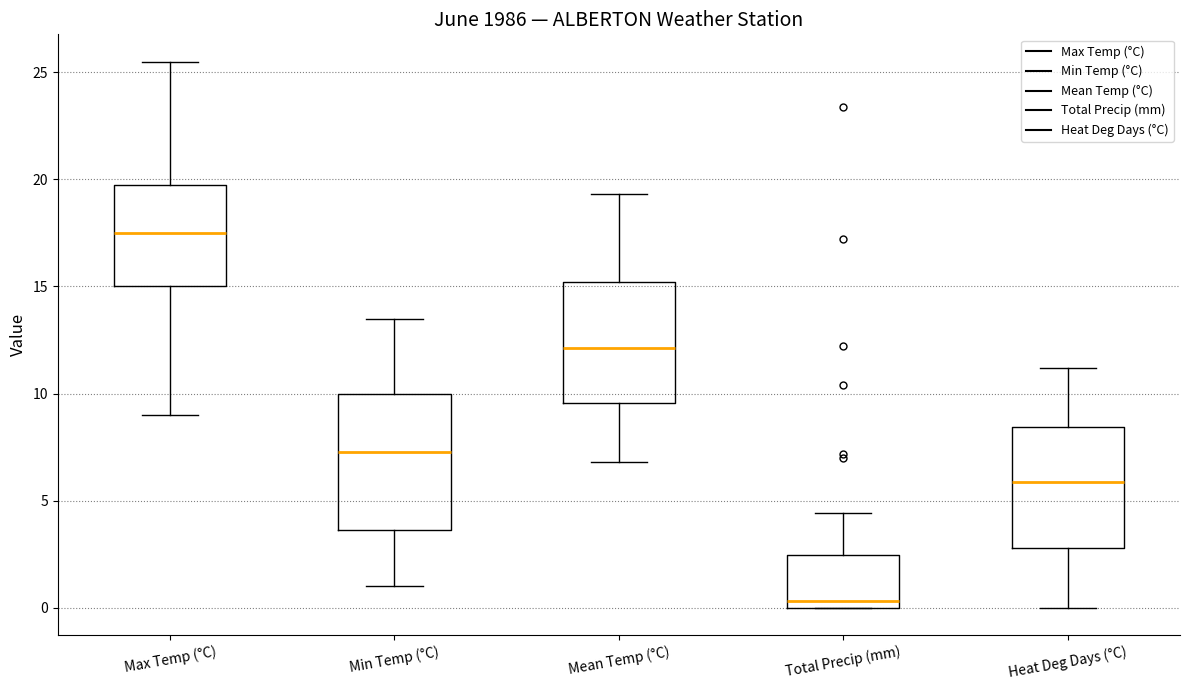

Reading left to right, read every box against the y-axis: the position of its median line, the range the box covers, and the ends of its whiskers. The values are not printed on the chart, so give them approximately, as read against the axis.

Max Temp (°C): median 17.5, box 15.0 to 20.0, whiskers 9.0 to 25.5
Min Temp (°C): median 7.5, box 3.5 to 10.0, whiskers 1.0 to 13.5
Mean Temp (°C): median 12.0, box 9.5 to 15.0, whiskers 7.0 to 19.5
Total Precip (mm): median 0.5, box 0.0 to 2.5, whiskers 0.0 to 4.5
Heat Deg Days (°C): median 6.0, box 3.0 to 8.5, whiskers 0.0 to 11.0